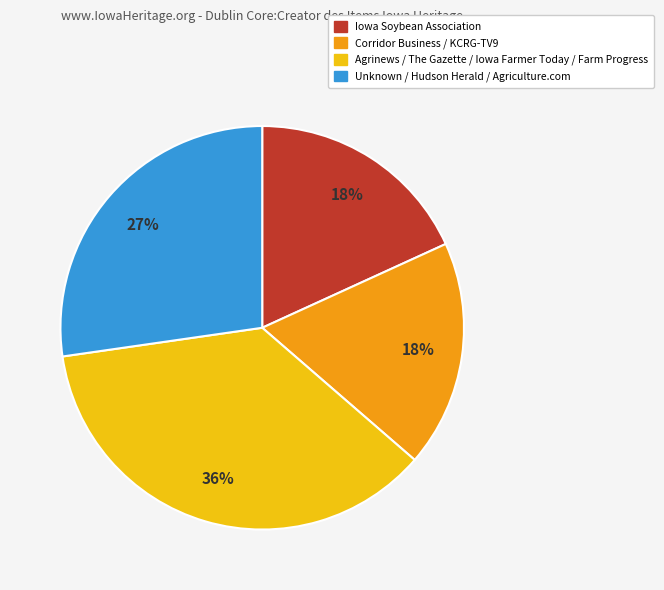

How many segments does this pie chart have?

4